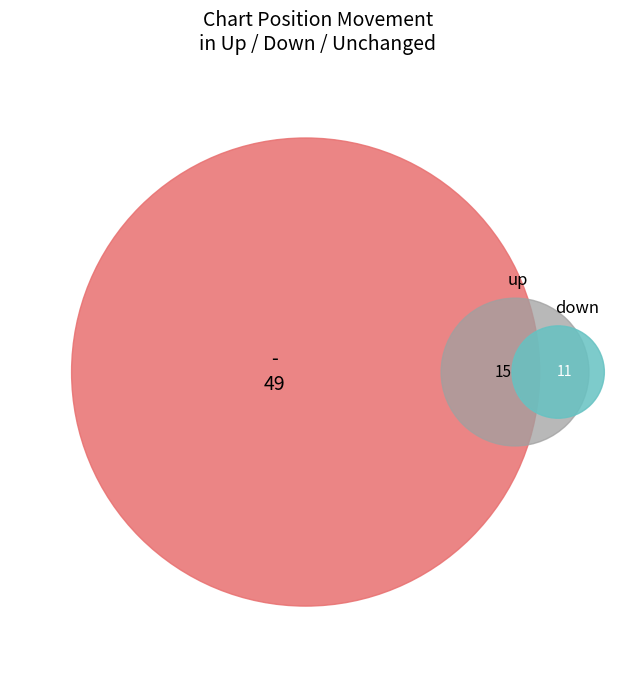

How many segments does this pie chart have?

3